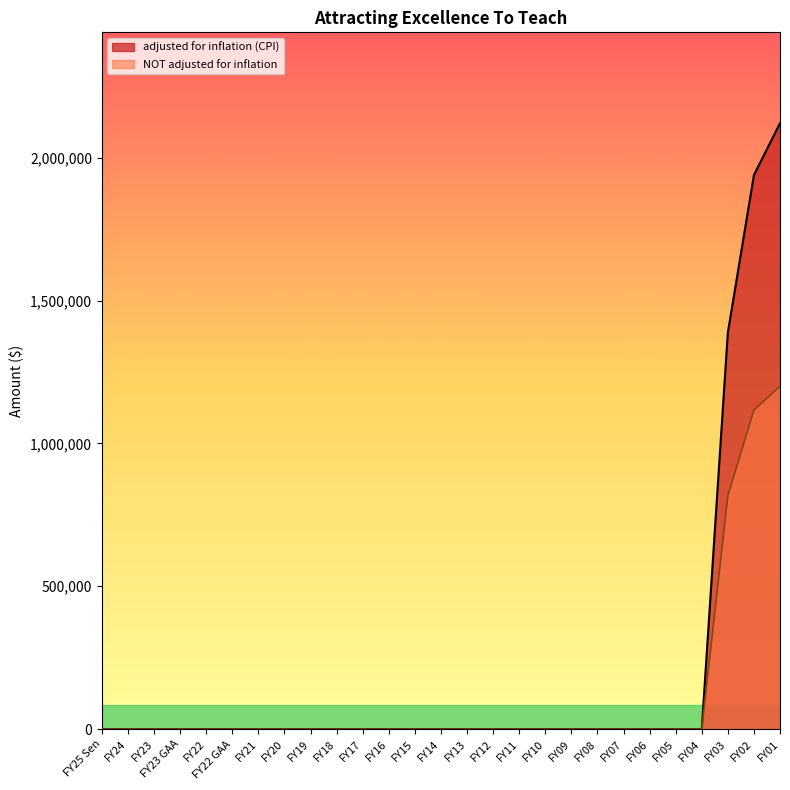

True or false: NOT adjusted for inflation and adjusted for inflation (CPI) cross at least once.

False